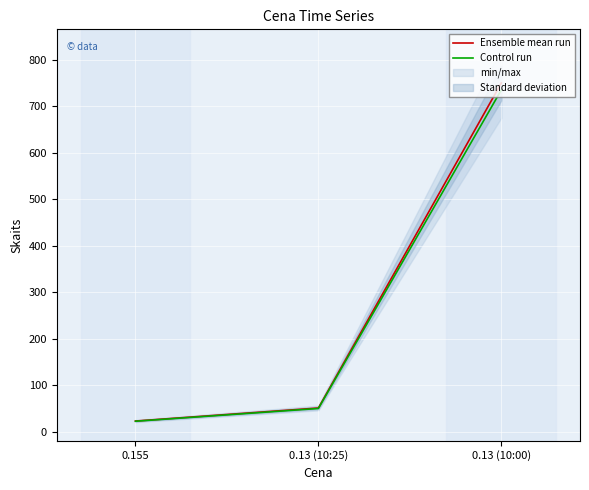

Reading left to right, what are all the values shown in this chart?

Ensemble mean run: 23.0	51.0	750.0
Control run: 22.5	50.0	735.0